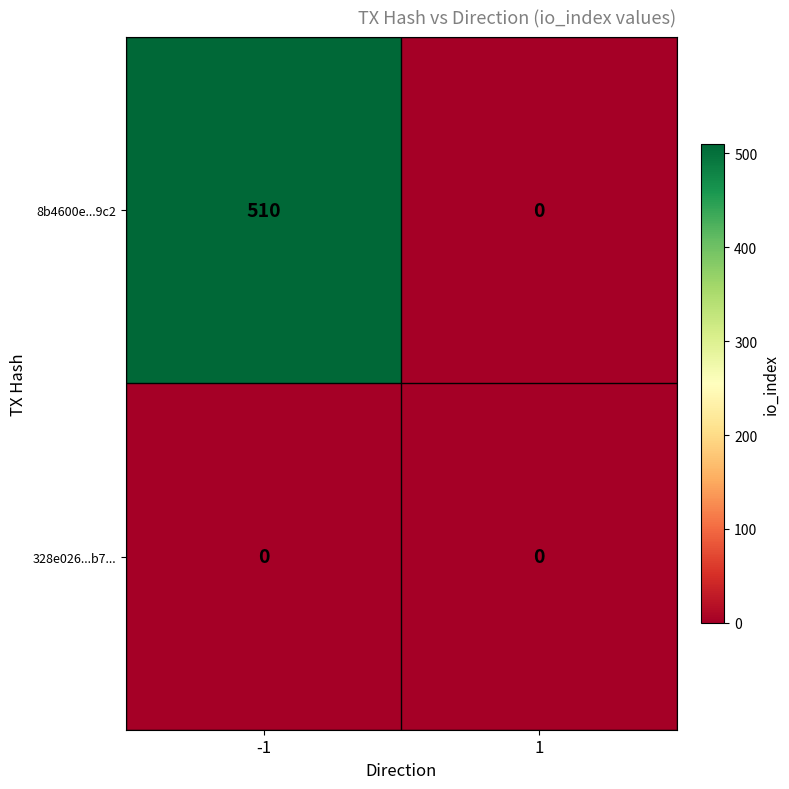

What value does the 8b4600e...9c2 series have at -1?

510